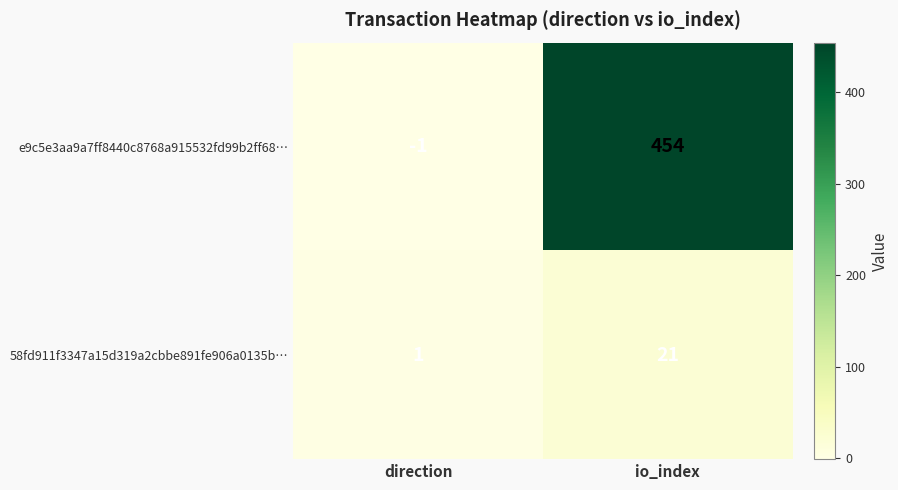

What is the sum of all 58fd911f3347a15d319a2cbbe891fe906a0135b… values?

22